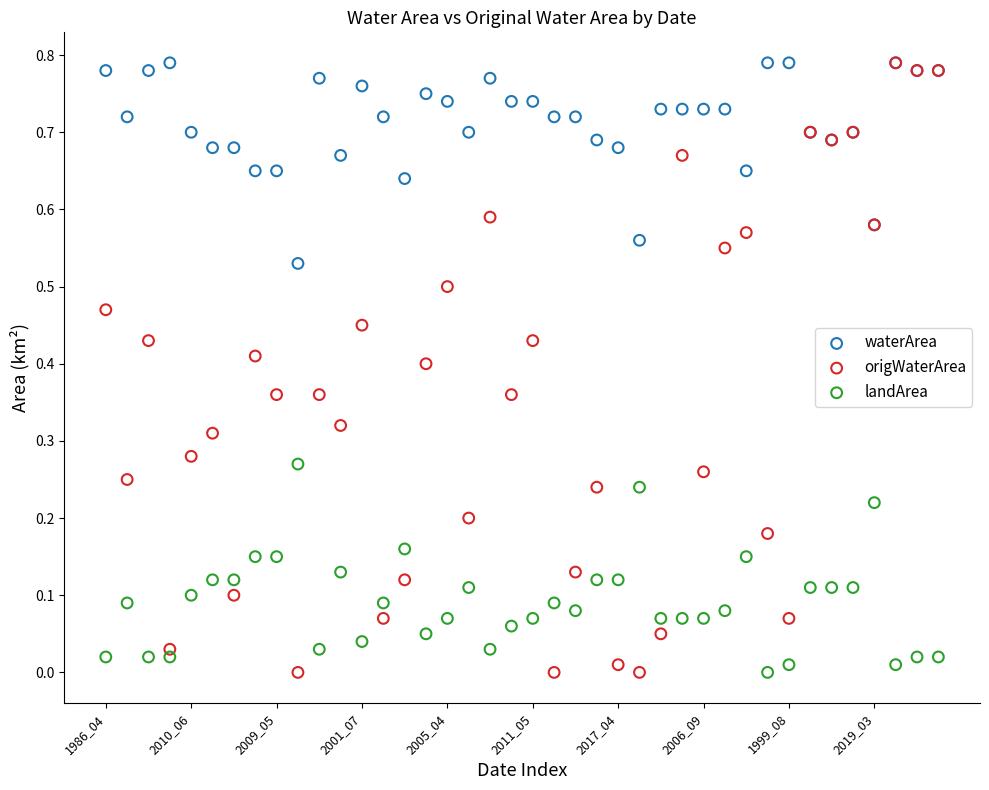

What are all the series names shown in the legend?

waterArea, origWaterArea, landArea